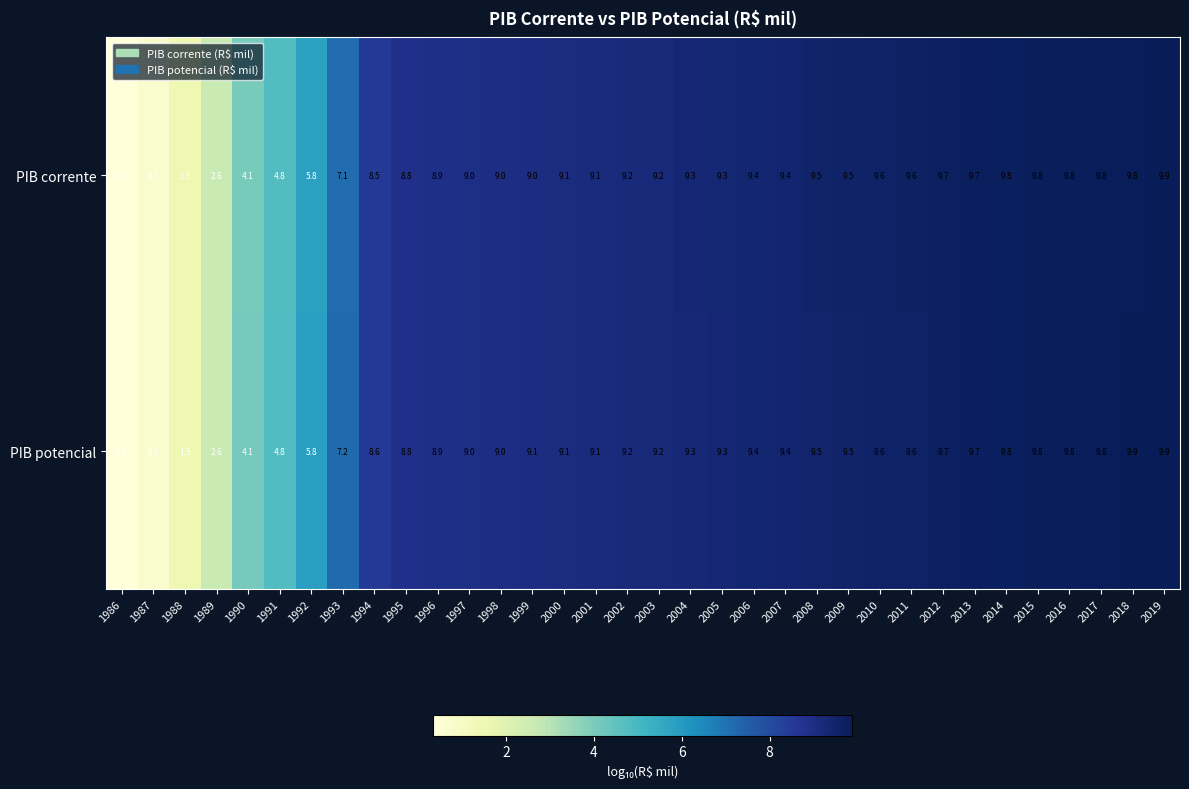

Rank the series by their average value, from lowest to highest.

PIB corrente, PIB potencial